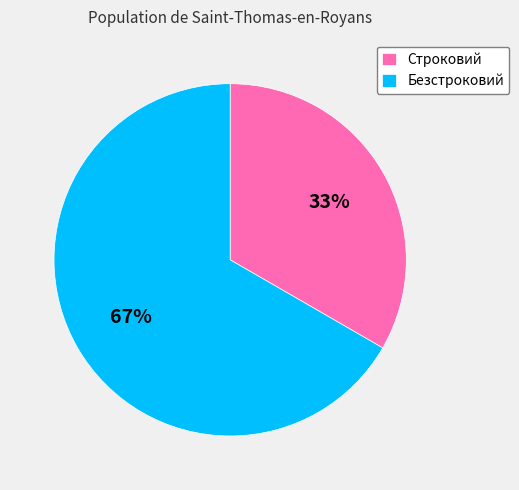

Does any single category account for the majority?

Yes